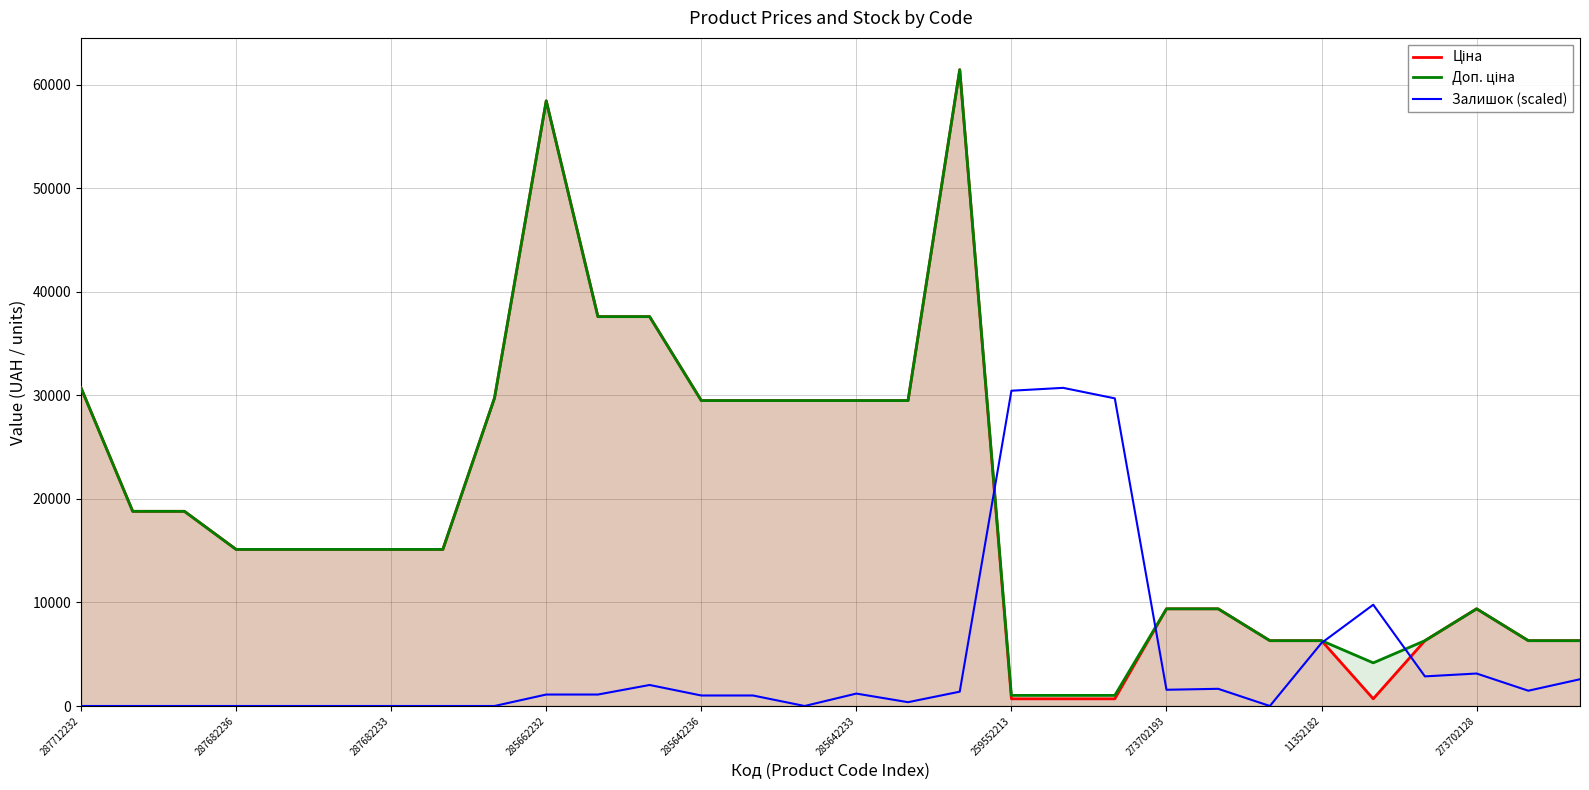

What is the maximum value shown in the chart?

61434.3